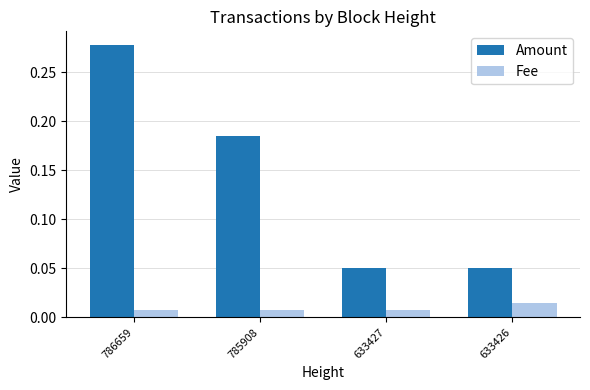

True or false: Amount has a value of 0.2 at 786659.

False